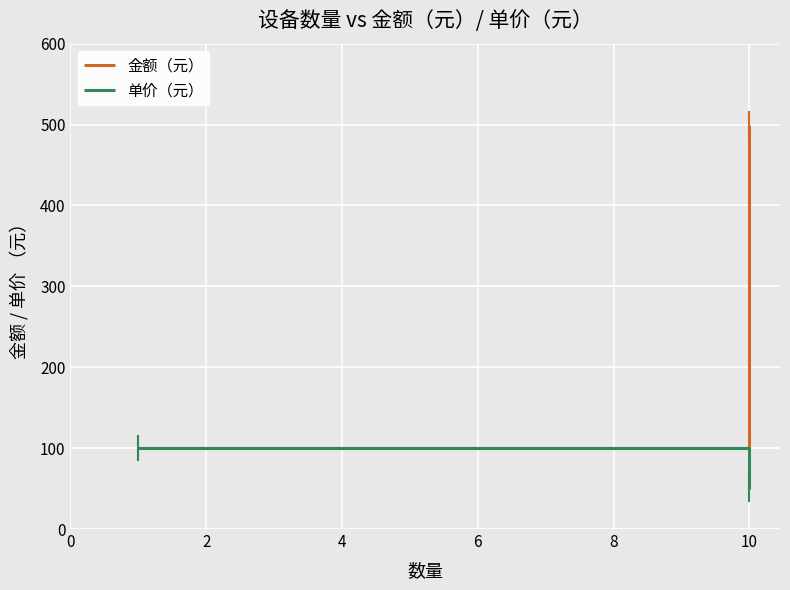

What is the smallest value displayed?

50